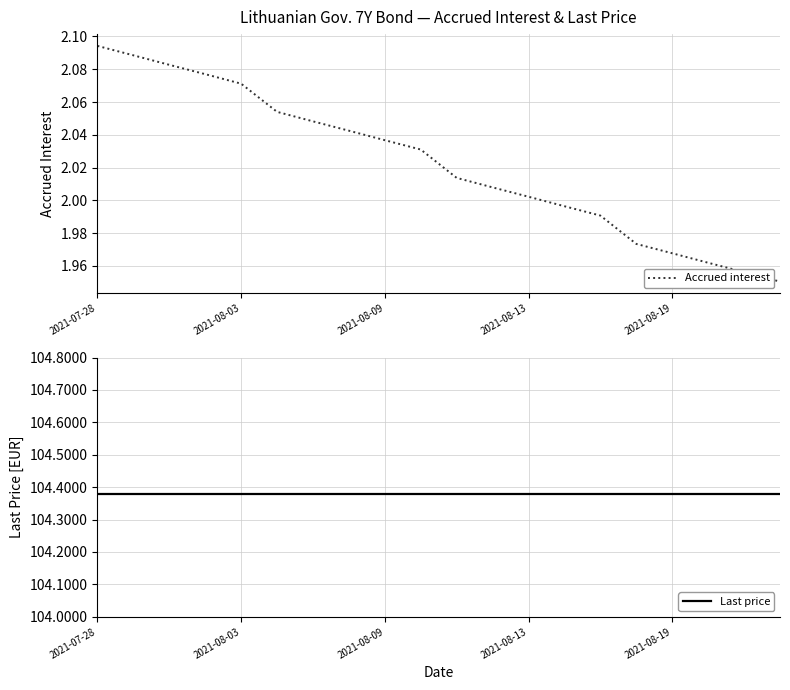

Which series changed the most between 9 and 15?

Accrued interest